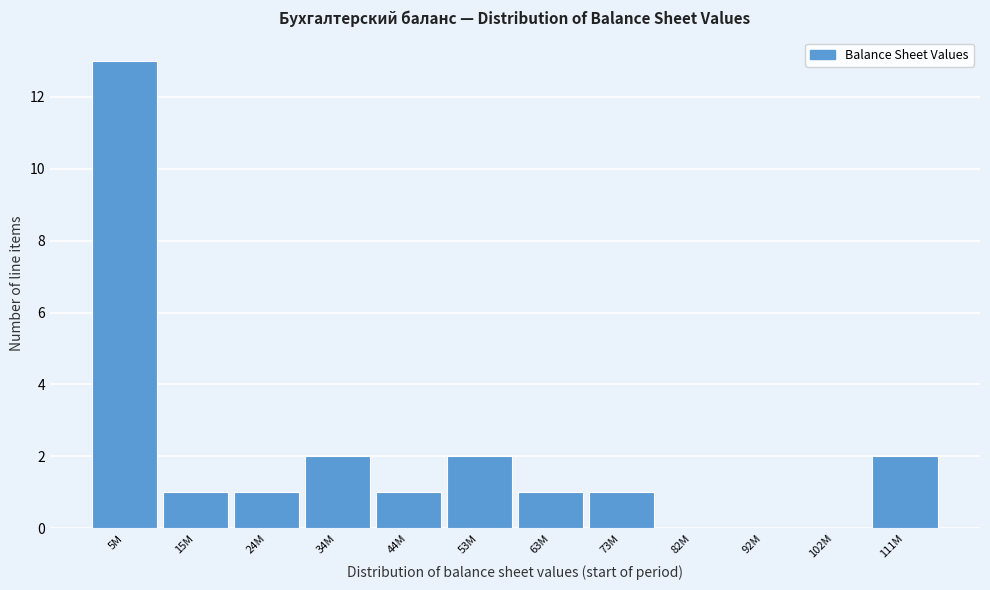

Reading left to right, extract all data points from this chart.

5M=13	15M=1	24M=1	34M=2	44M=1	53M=2	63M=1	73M=1	82M=0	92M=0	102M=0	111M=2